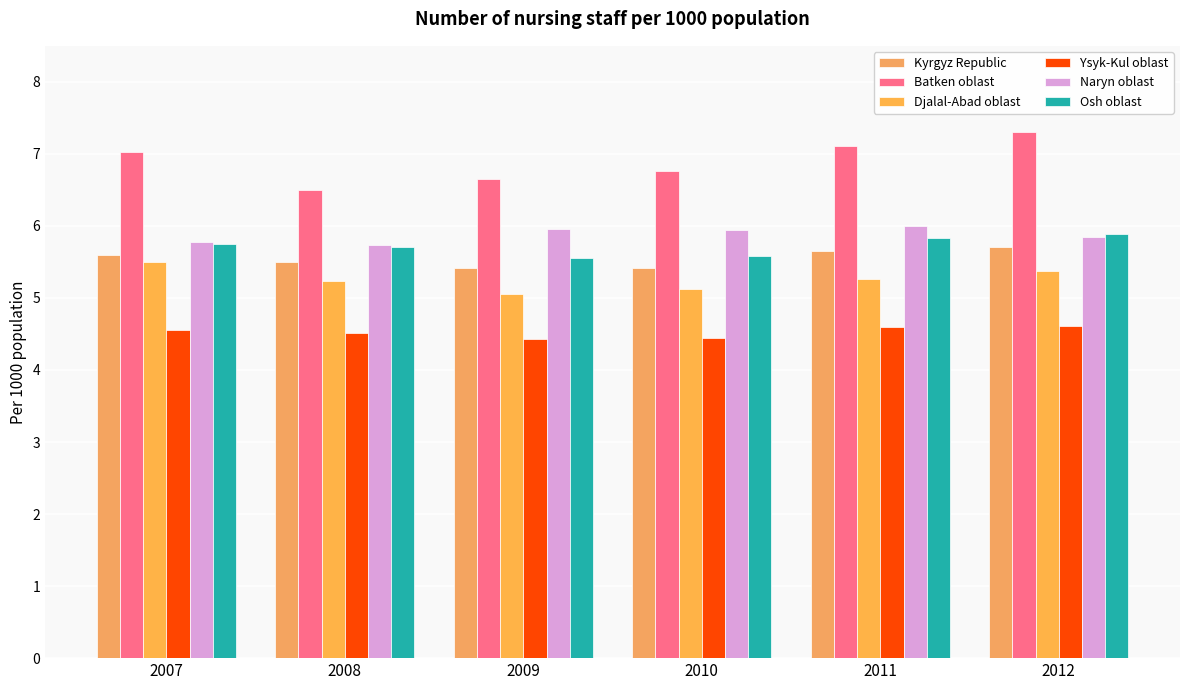

Reading left to right, transcribe all the data shown in this chart.

Kyrgyz Republic: 2007=5.6	2008=5.5	2009=5.4	2010=5.4	2011=5.7	2012=5.7
Batken oblast: 2007=7.0	2008=6.5	2009=6.7	2010=6.8	2011=7.1	2012=7.3
Djalal-Abad oblast: 2007=5.5	2008=5.2	2009=5.1	2010=5.1	2011=5.3	2012=5.4
Ysyk-Kul oblast: 2007=4.6	2008=4.5	2009=4.4	2010=4.4	2011=4.6	2012=4.6
Naryn oblast: 2007=5.8	2008=5.7	2009=6.0	2010=5.9	2011=6.0	2012=5.9
Osh oblast: 2007=5.7	2008=5.7	2009=5.6	2010=5.6	2011=5.8	2012=5.9